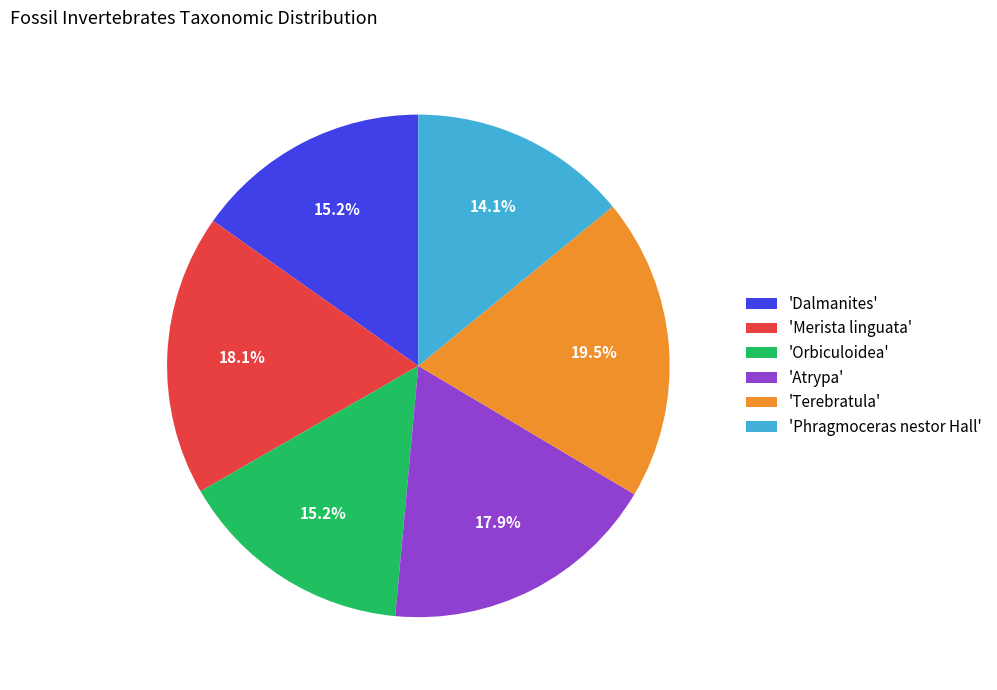

How many segments does this pie chart have?

6